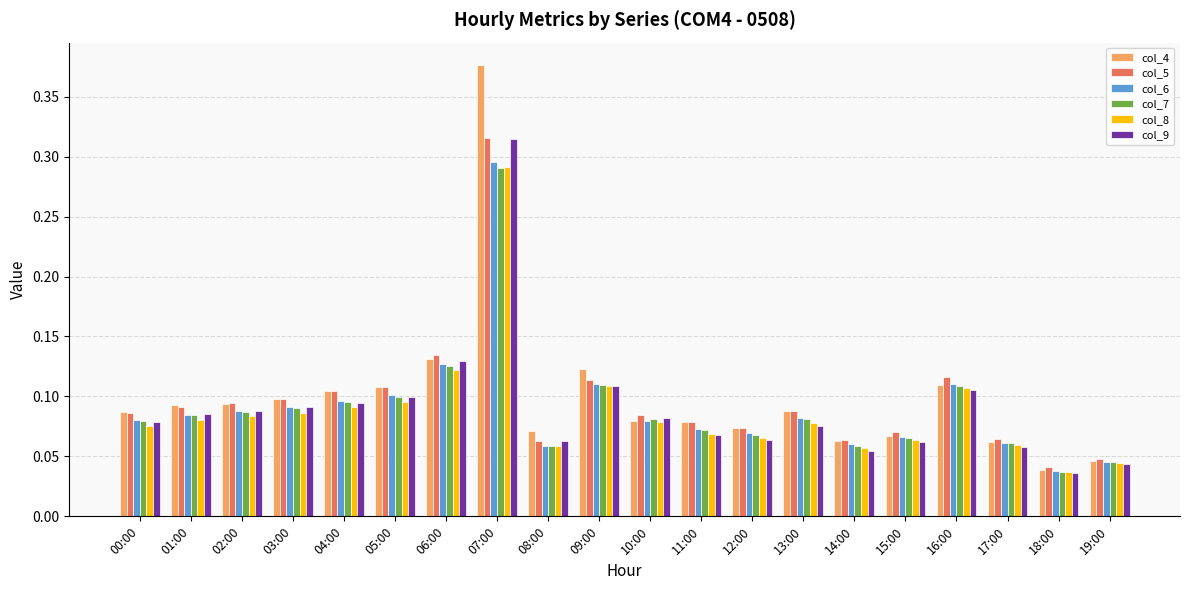

What are all the series names shown in the legend?

col_4, col_5, col_6, col_7, col_8, col_9